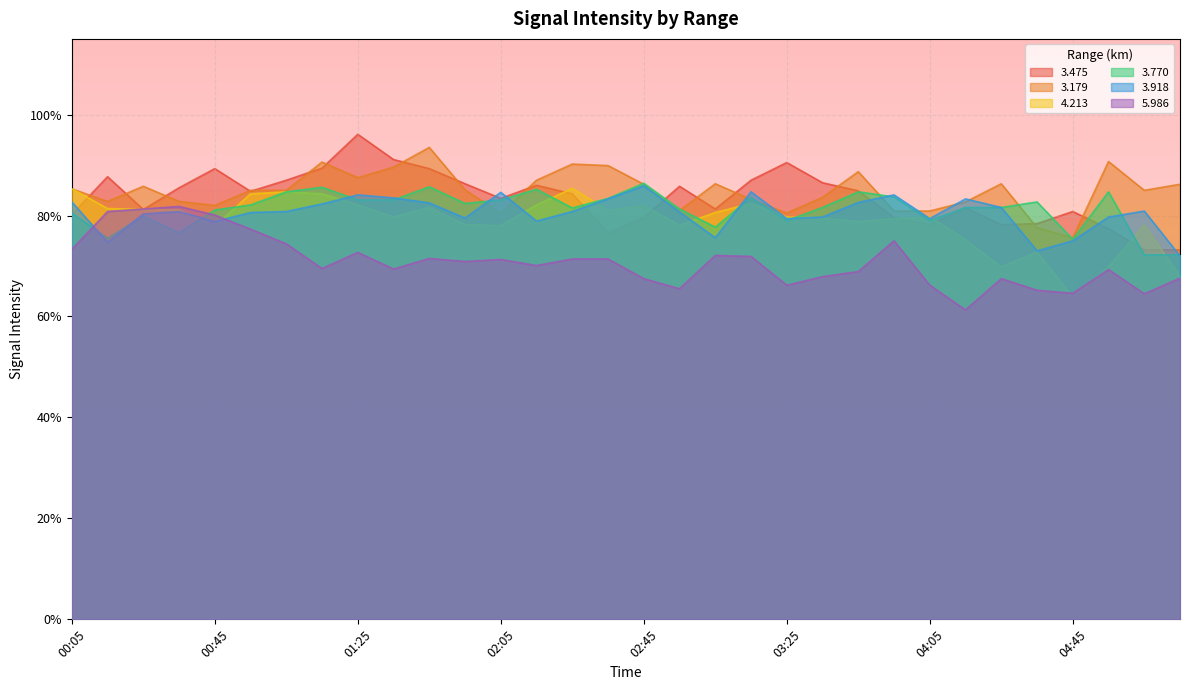

What is the label of the 17th point from the left?

02:45